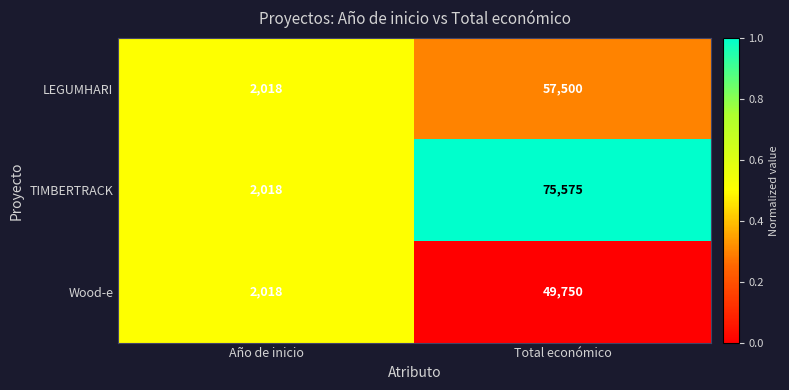

The value of TIMBERTRACK at Total económico is 75575. True or false?

True